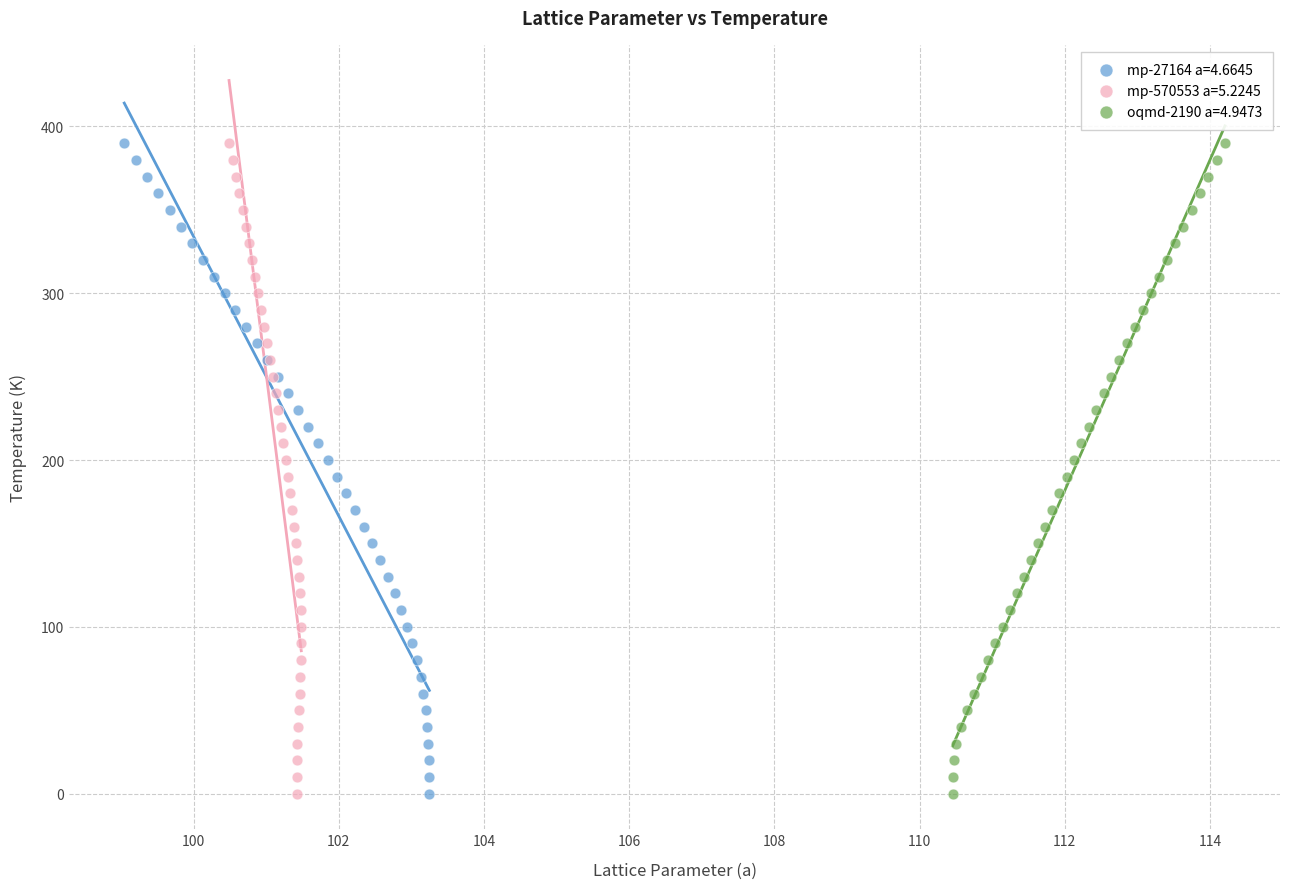

What are all the series names shown in the legend?

mp-27164 a=4.6645, mp-570553 a=5.2245, oqmd-2190 a=4.9473